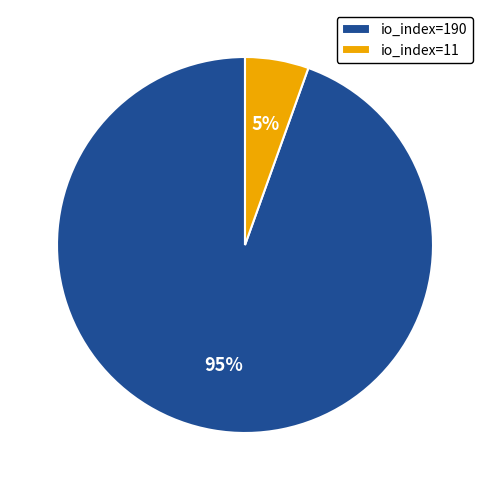

Do io_index=11 and io_index=190 together represent more than half of the pie?

Yes